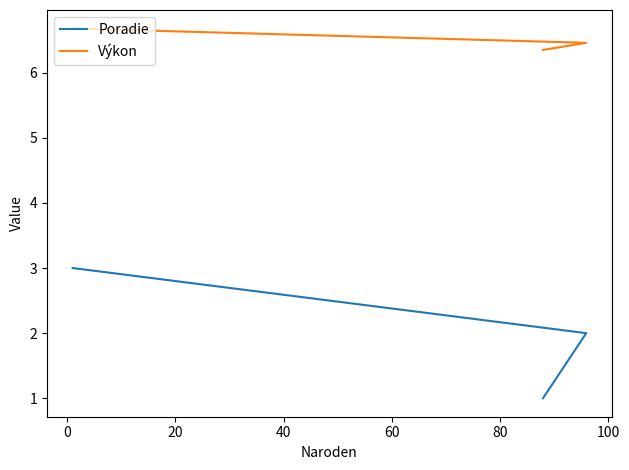

What is the average value of the Výkon series?

6.5